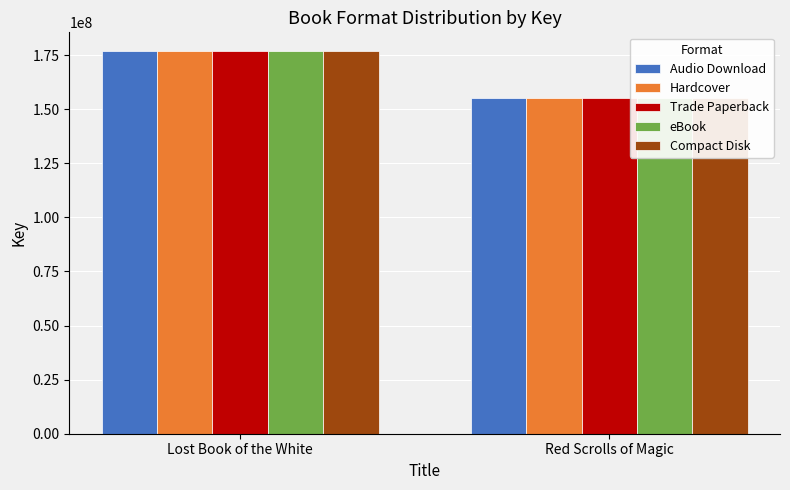

At which category is the sum across all series the highest?

Lost Book of the White